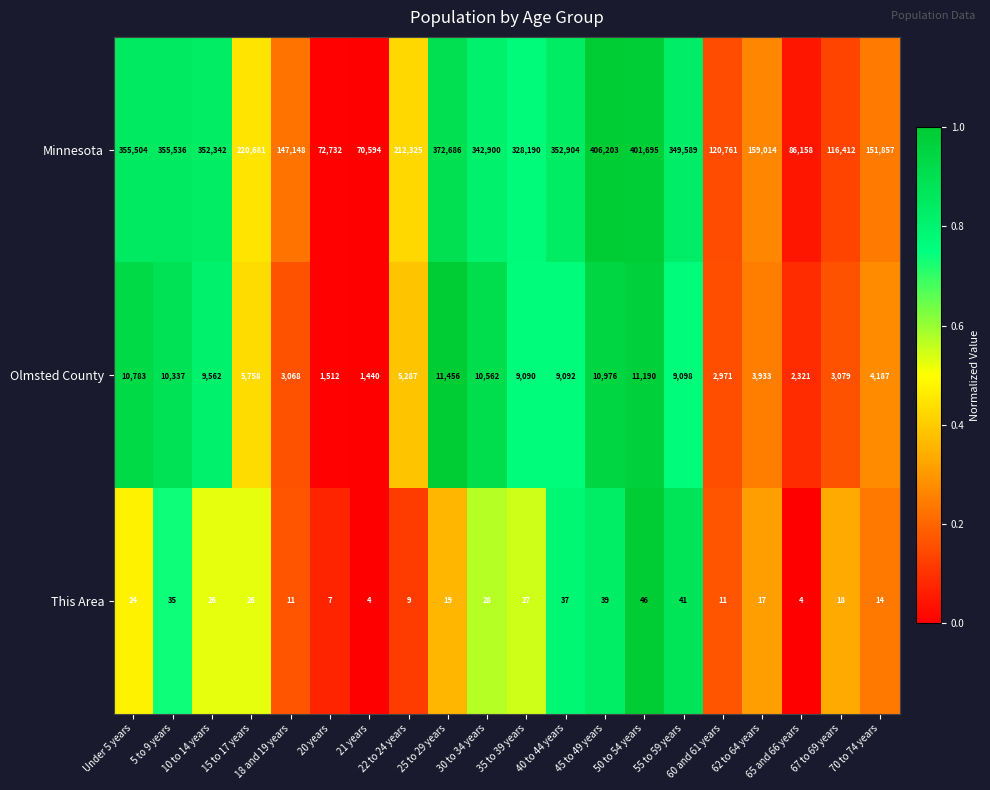

Which series has the largest range (max minus min)?

Minnesota